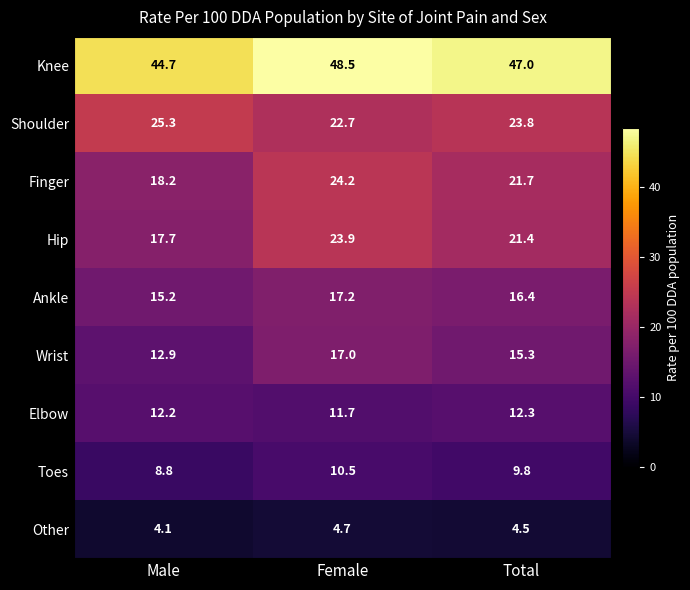

Reading left to right, what are all the values shown in this chart?

Knee: Male=44.7	Female=48.5	Total=47.0
Shoulder: Male=25.3	Female=22.7	Total=23.8
Finger: Male=18.2	Female=24.2	Total=21.7
Hip: Male=17.7	Female=23.9	Total=21.4
Ankle: Male=15.2	Female=17.2	Total=16.4
Wrist: Male=12.9	Female=17.0	Total=15.3
Elbow: Male=12.2	Female=11.7	Total=12.3
Toes: Male=8.8	Female=10.5	Total=9.8
Other: Male=4.1	Female=4.7	Total=4.5